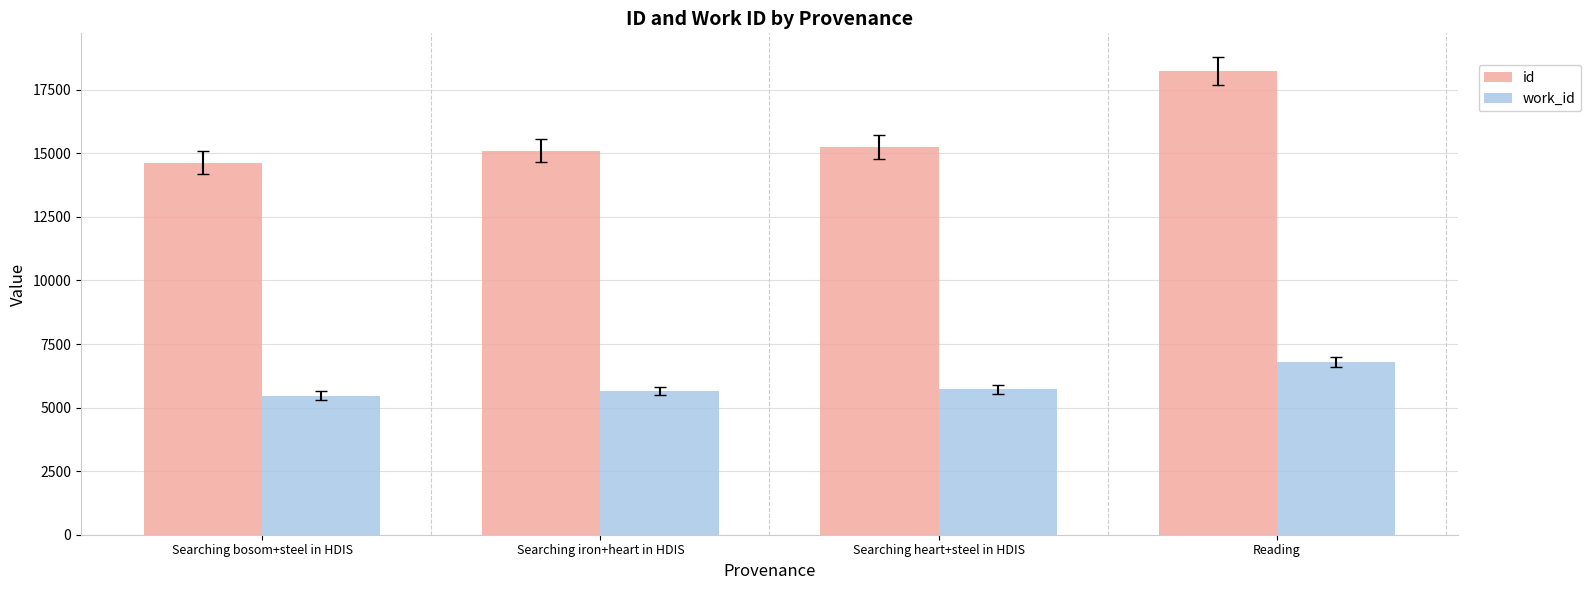

What value does the work_id series have at Searching heart+steel in HDIS, to the nearest 100?

5700